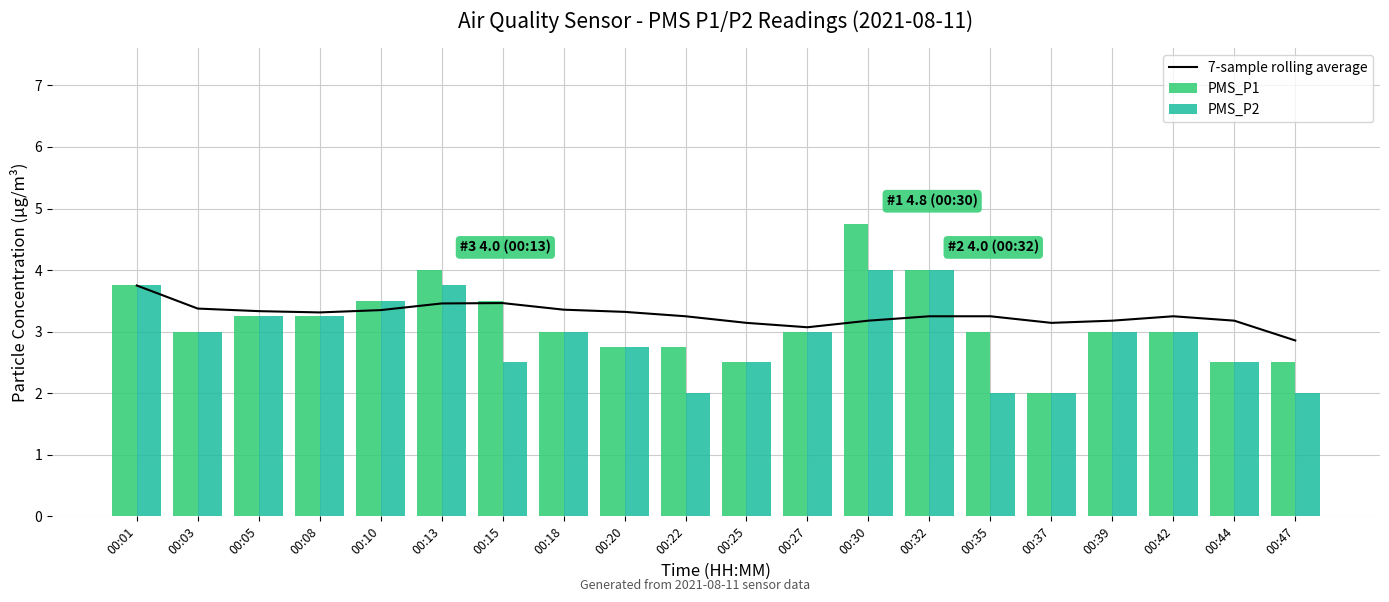

What is the average value of the 7-sample rolling average series?

3.3